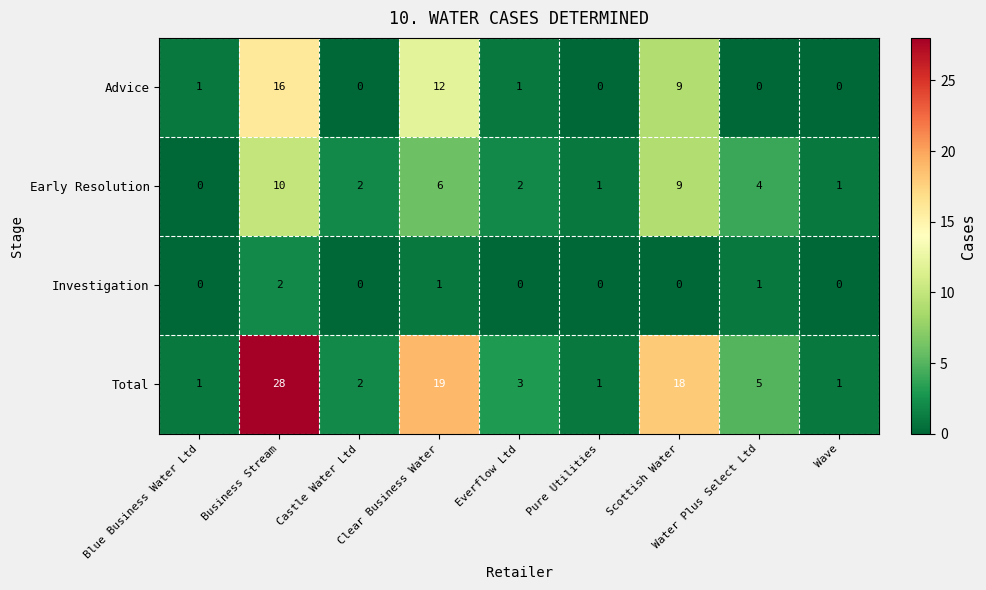

How many Investigation values are between 0 and 1?

8